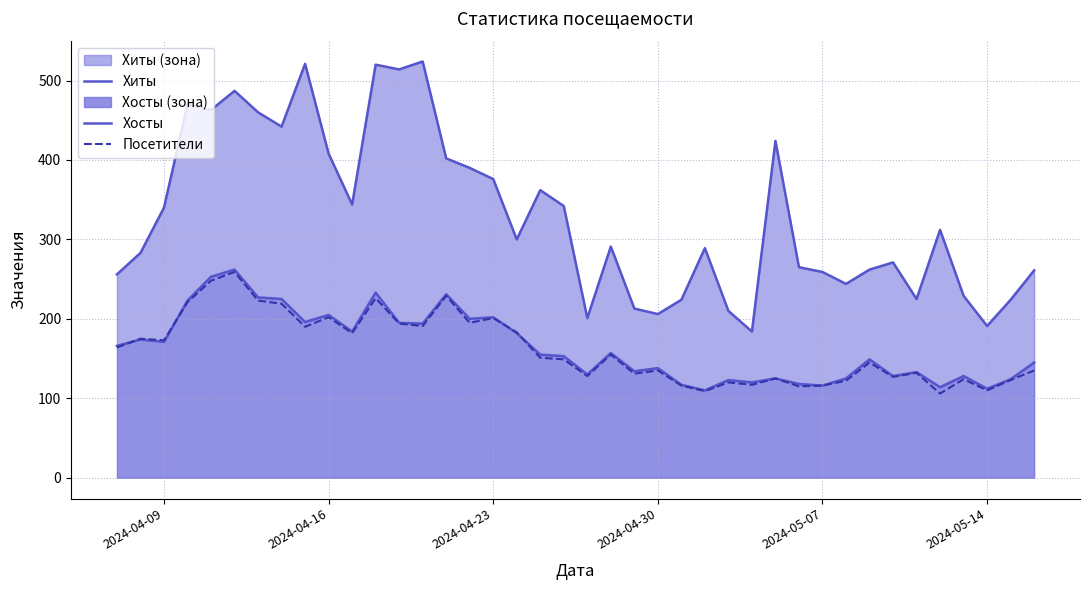

True or false: Хиты and Посетители cross at least once.

False